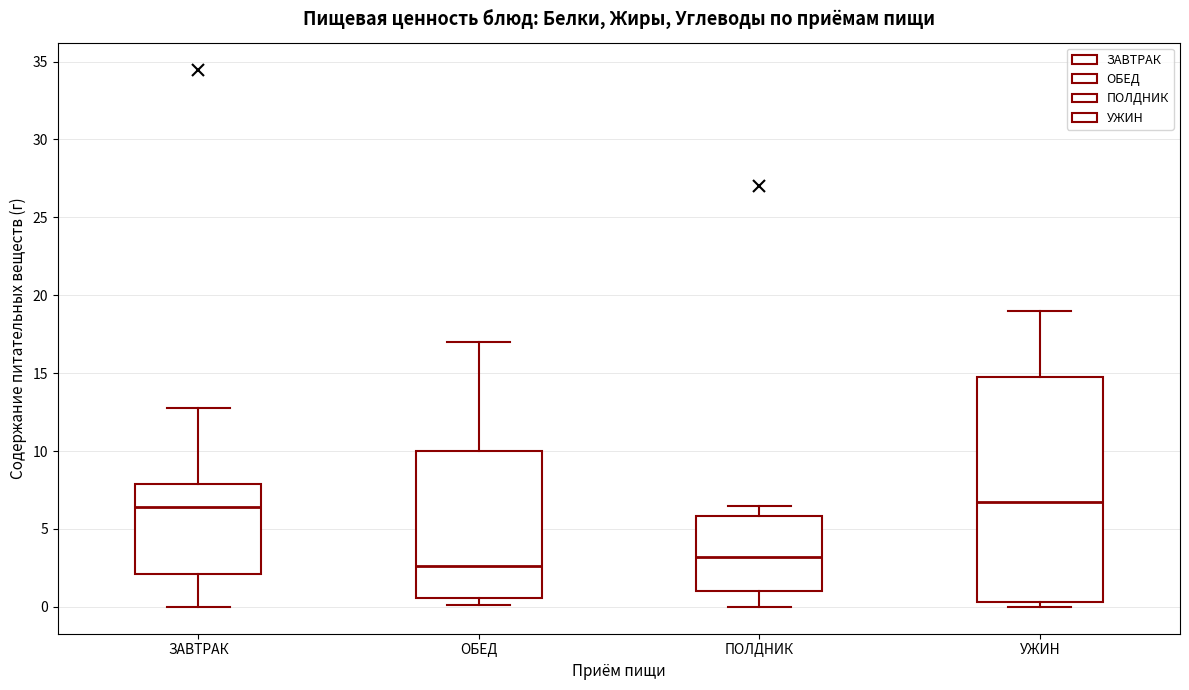

Where does the upper whisker of the box for ПОЛДНИК end on the y-axis? The values are not printed on the chart, so give them approximately, as read against the axis.

6.5